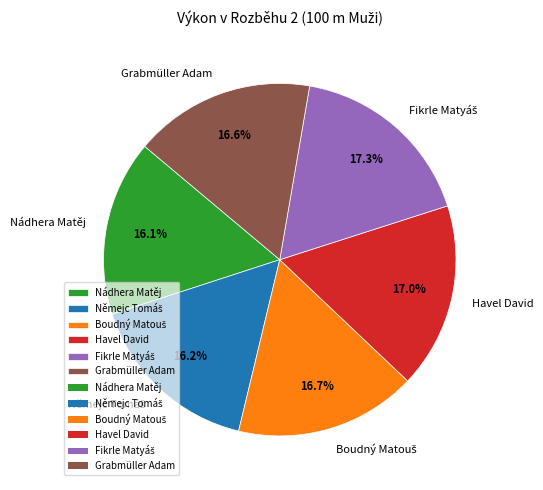

How much of the chart is everything except Havel David?

83.0%